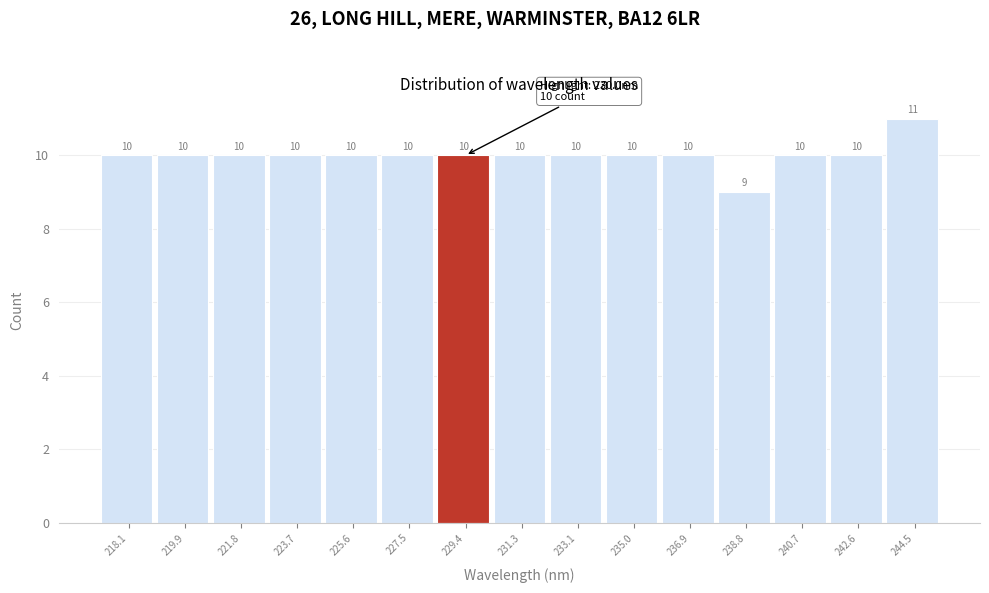

Reading right to left, extract all data points from this chart.

11	10	10	9	10	10	10	10	10	10	10	10	10	10	10